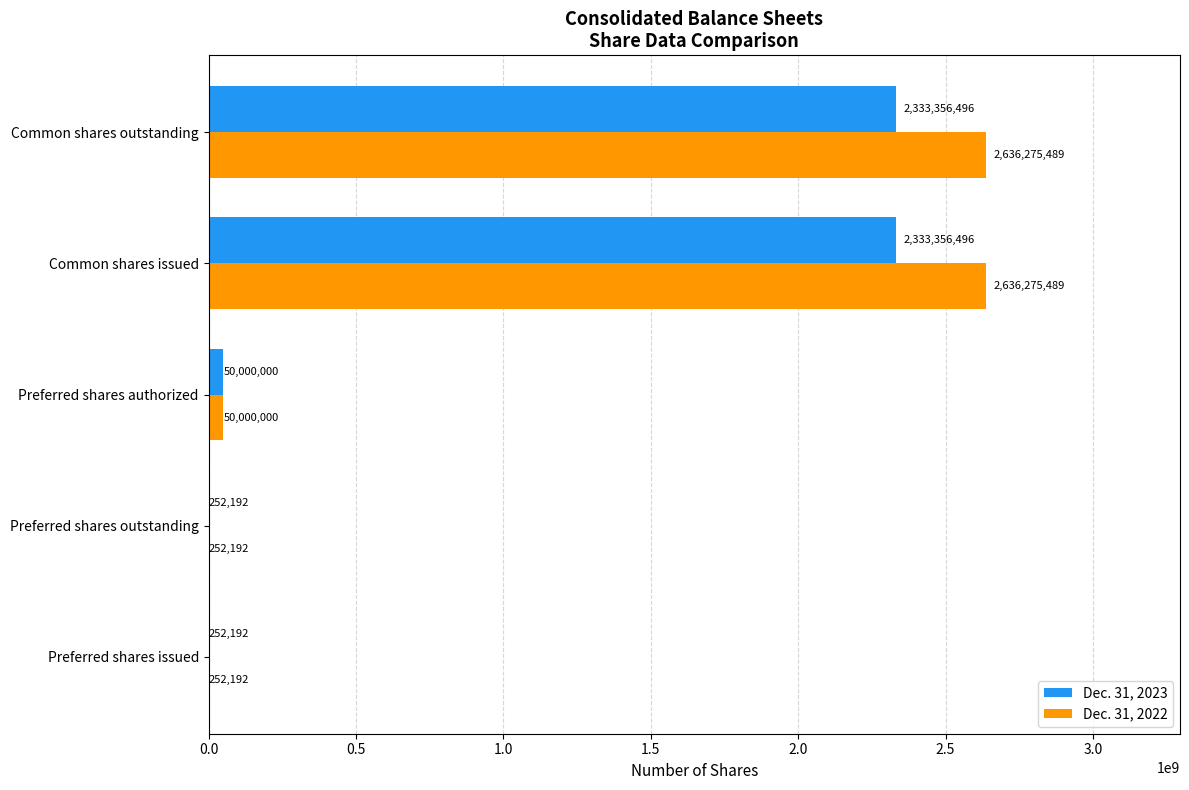

Which series changed the most between Preferred shares outstanding and Common shares issued?

Dec. 31, 2022